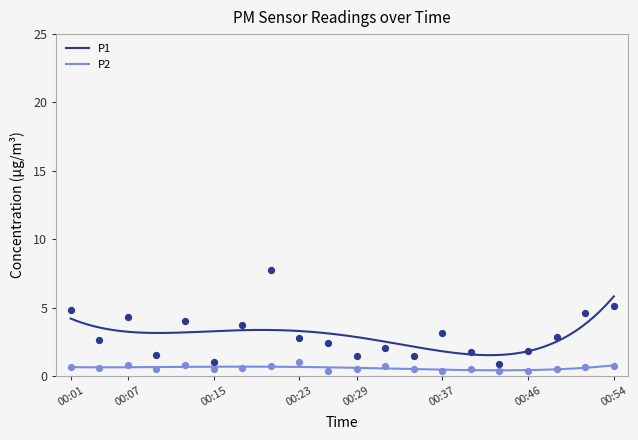

Which series contains the lowest Y value?

P2